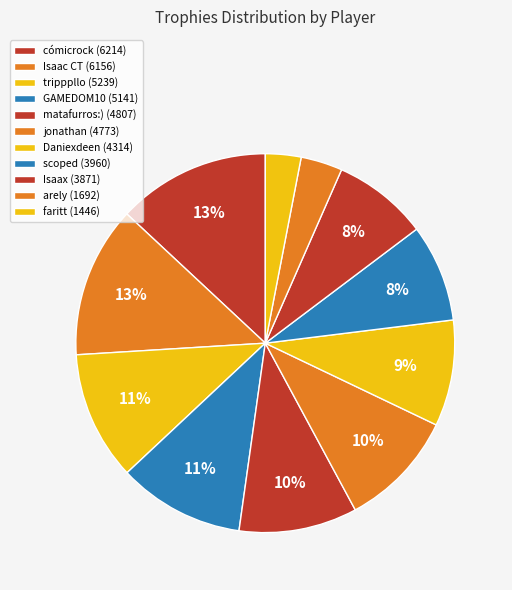

What percentage is the Isaax slice, to the nearest percent?

8%